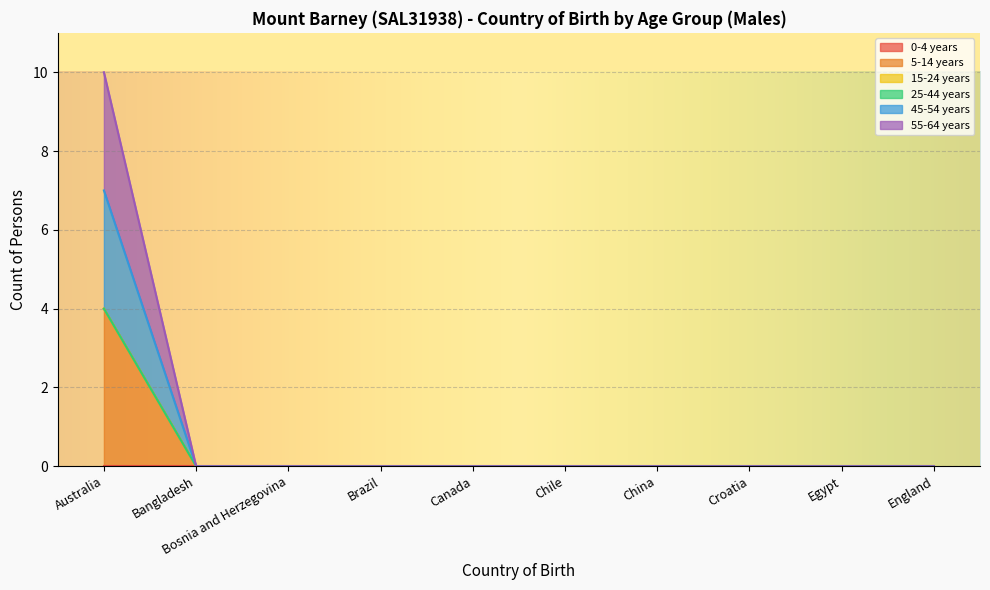

Rank the categories by 55-64 years value from highest to lowest.

Australia, Bangladesh, Bosnia and Herzegovina, Brazil, Canada, Chile, China, Croatia, Egypt, England